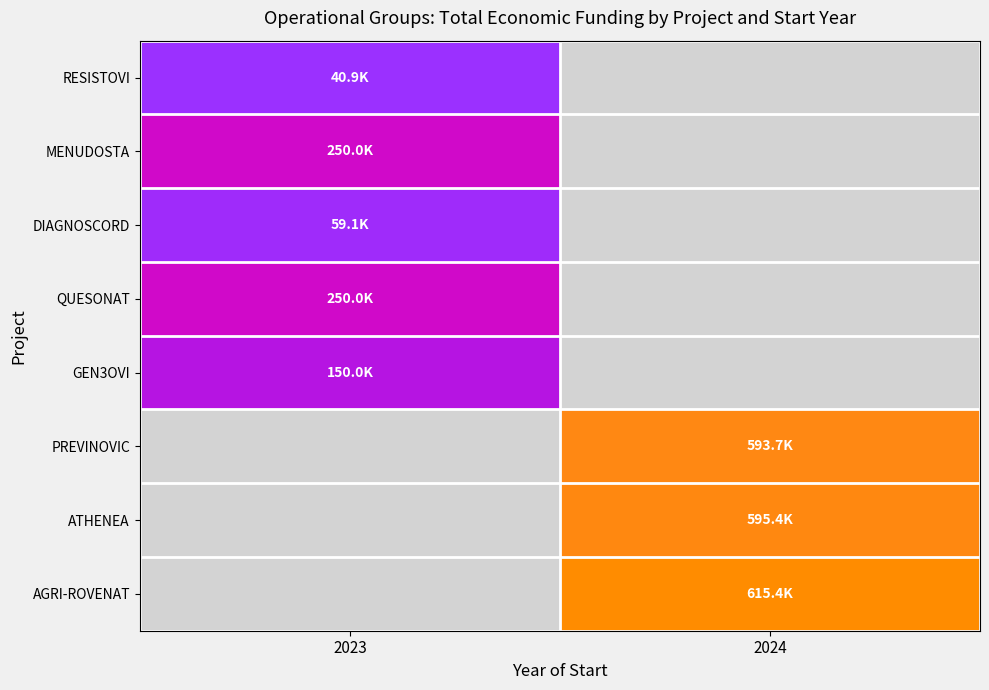

Which category has the lowest value in the GEN3OVI series?

2023